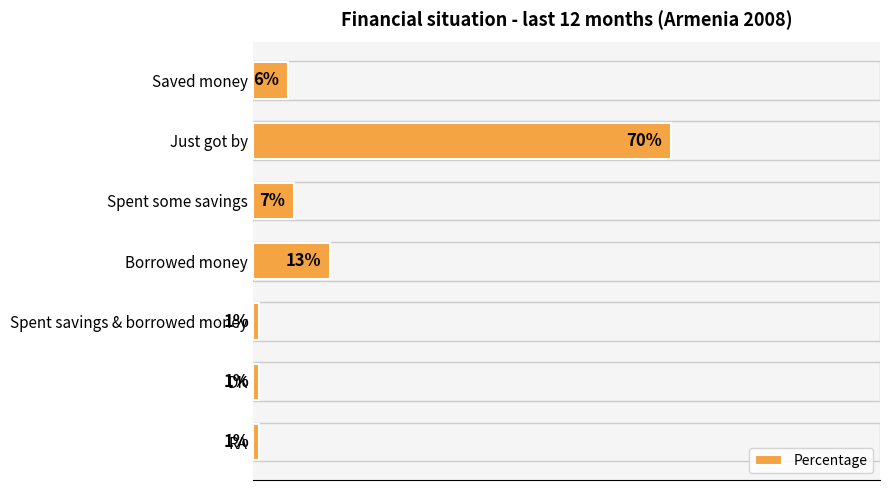

Where is the data nearest to the value 35?

Borrowed money